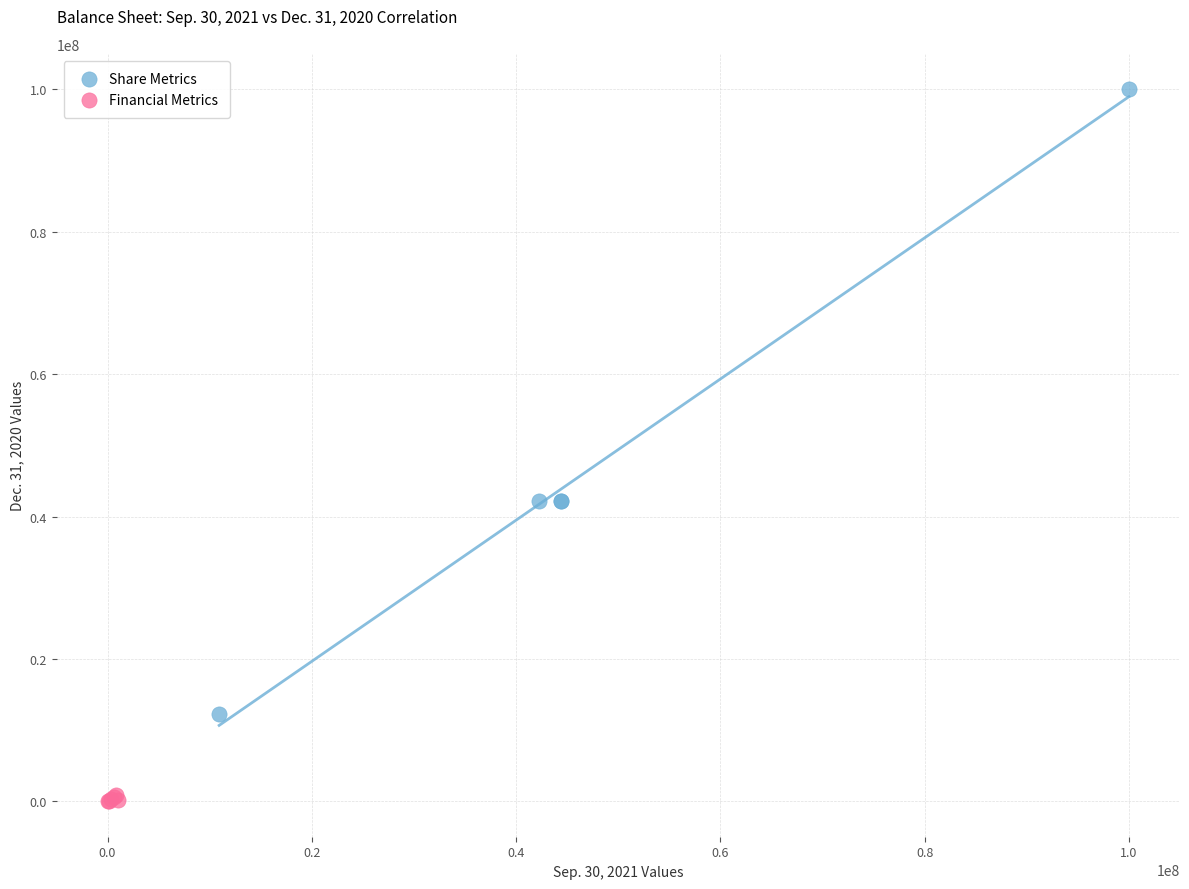

Which series has the widest spread of Y values?

Share Metrics